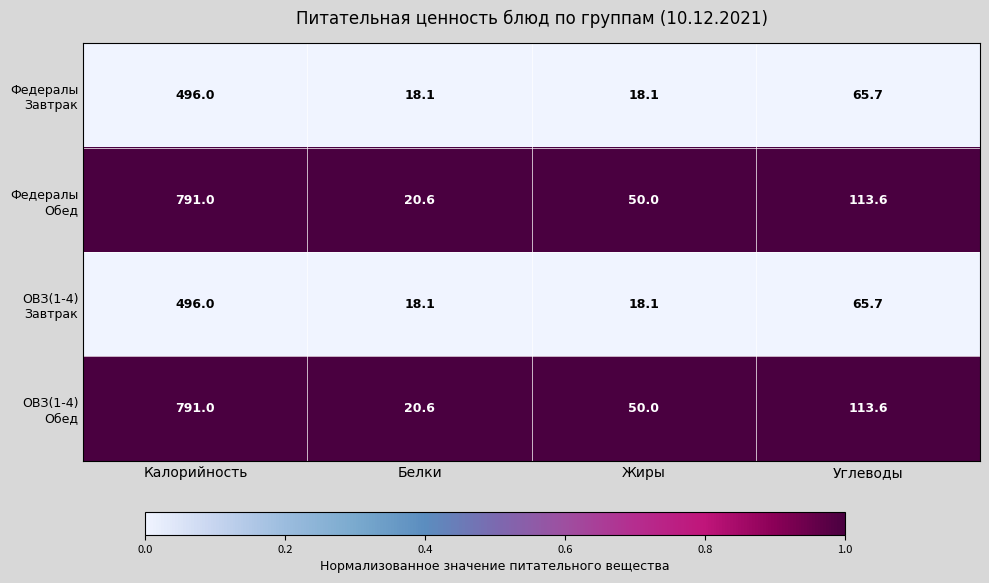

What is the total value across all series at Углеводы?

358.6